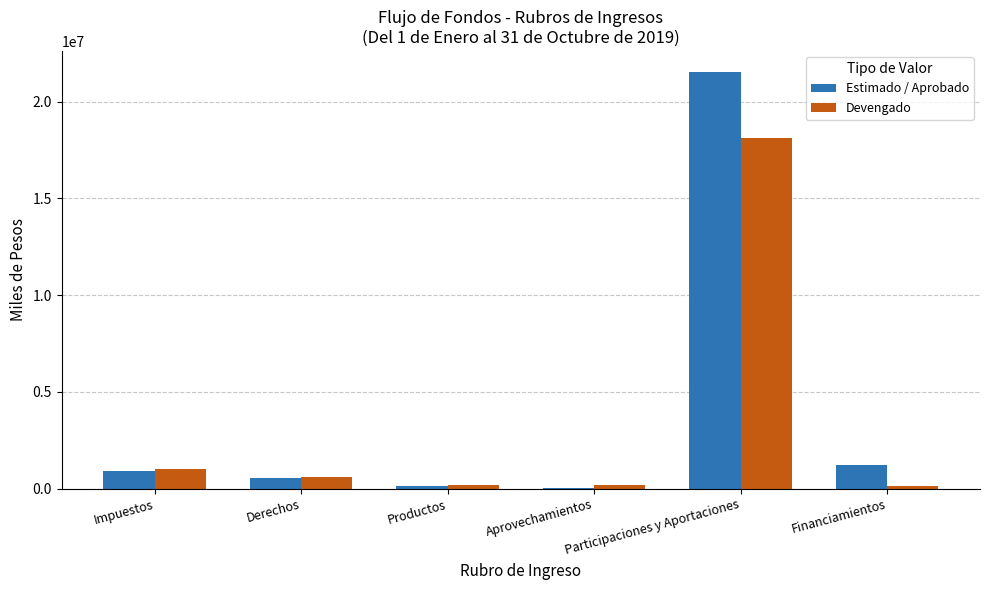

What is the sum of all Devengado values?

20245618.2